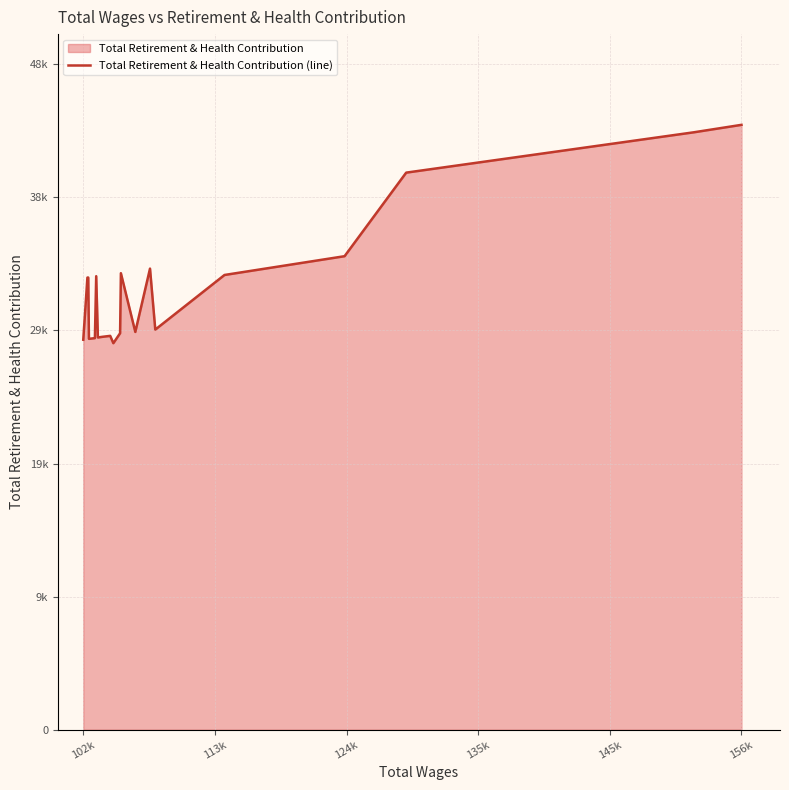

Does the chart display data point markers on the line(s)?

No